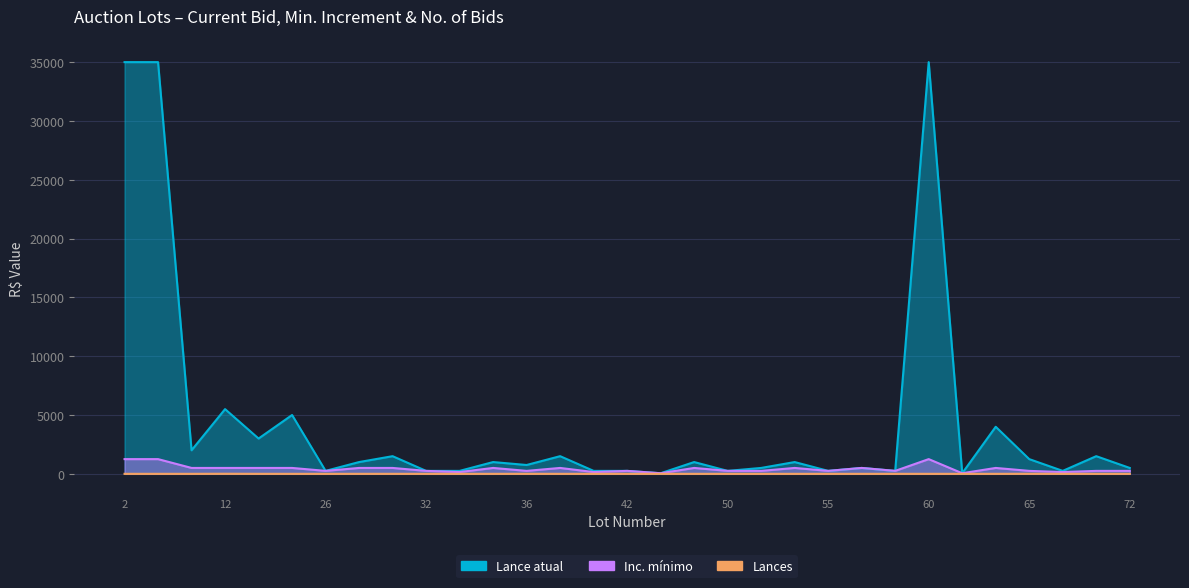

What is the difference between the maximum and minimum values in the Inc. mínimo series?

1200